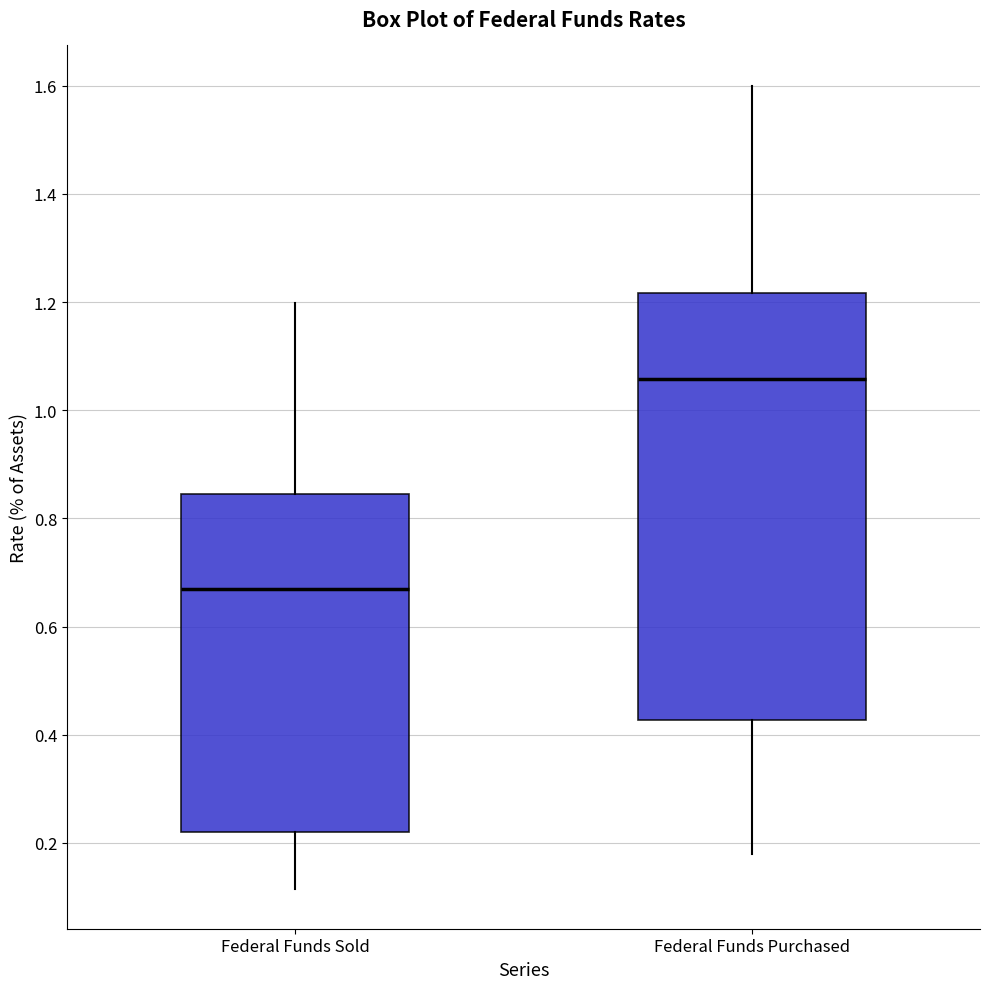

Comparing the boxes themselves (not the whiskers), which one is the tallest?

Federal Funds Purchased